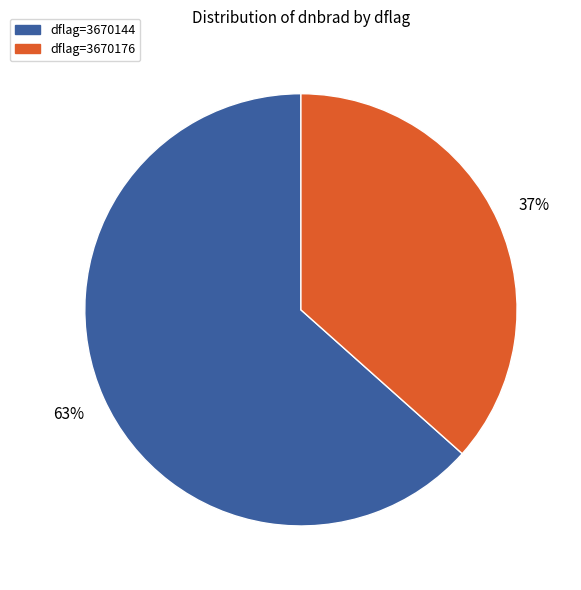

To the nearest percent, what is the average slice percentage?

50%